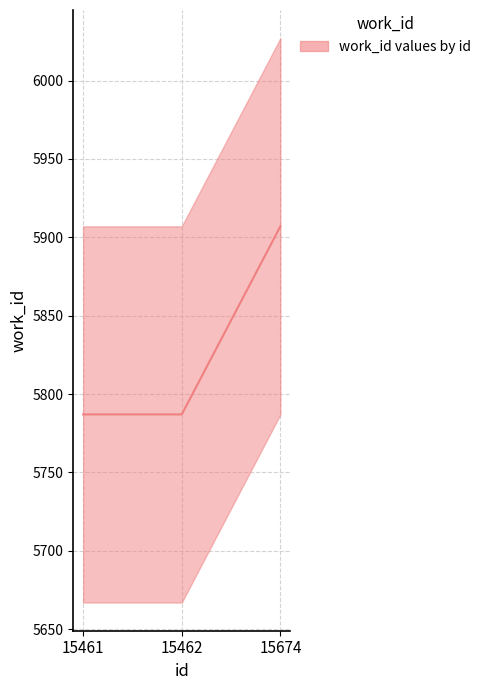

What is the average value?

5827